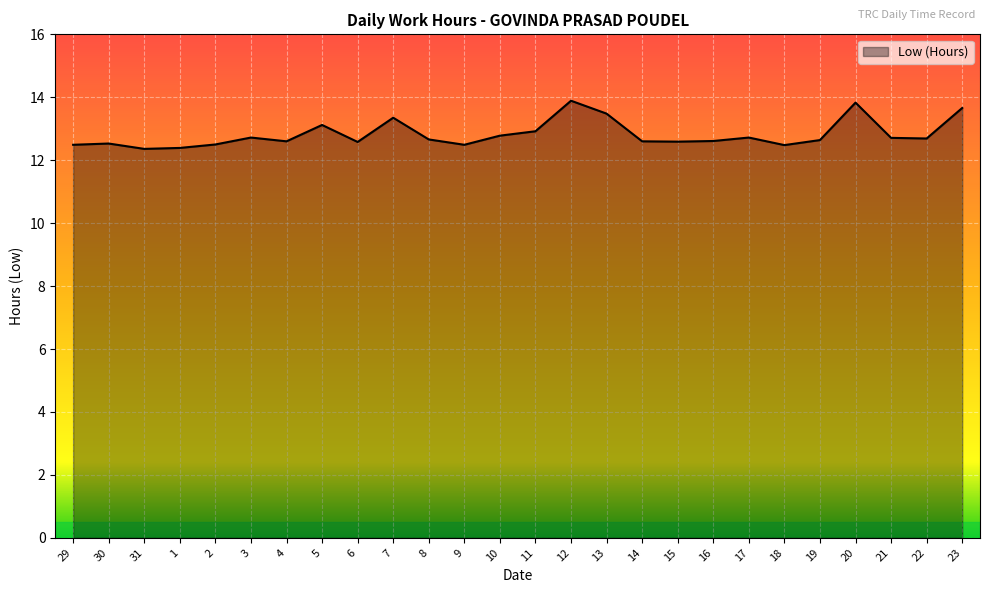

What is the approximate value at 29?

12.5